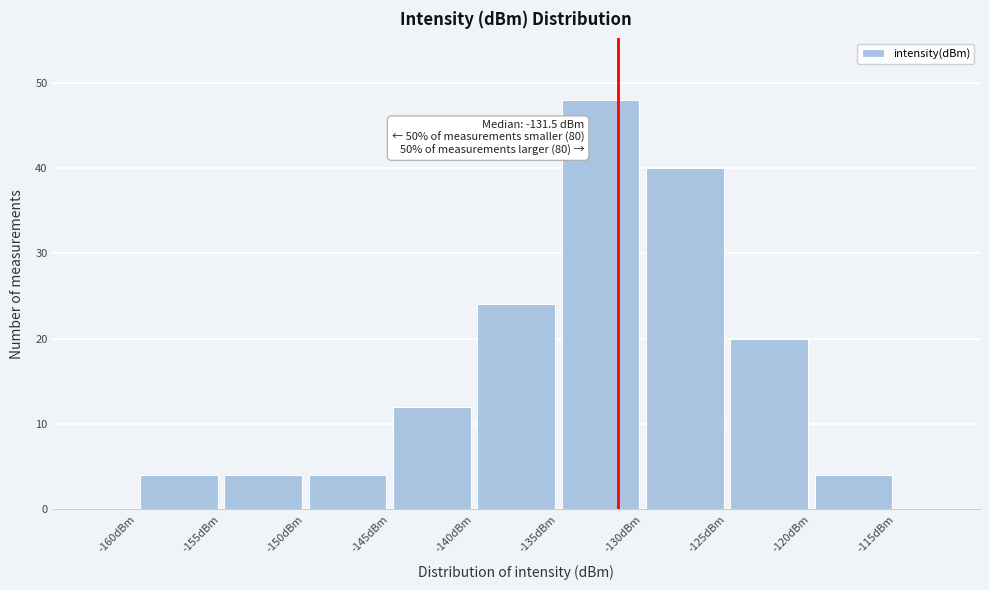

Over which range of the x-axis is the bar tallest?

-135 to -130